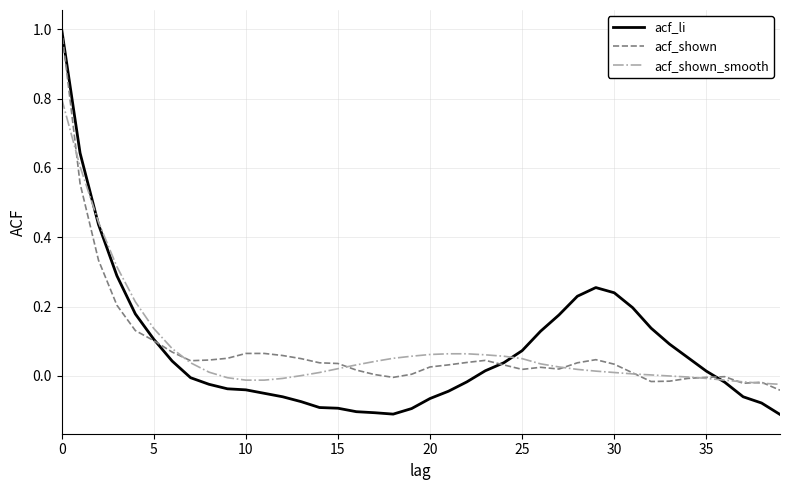

What is the maximum value shown in the chart?

1.0